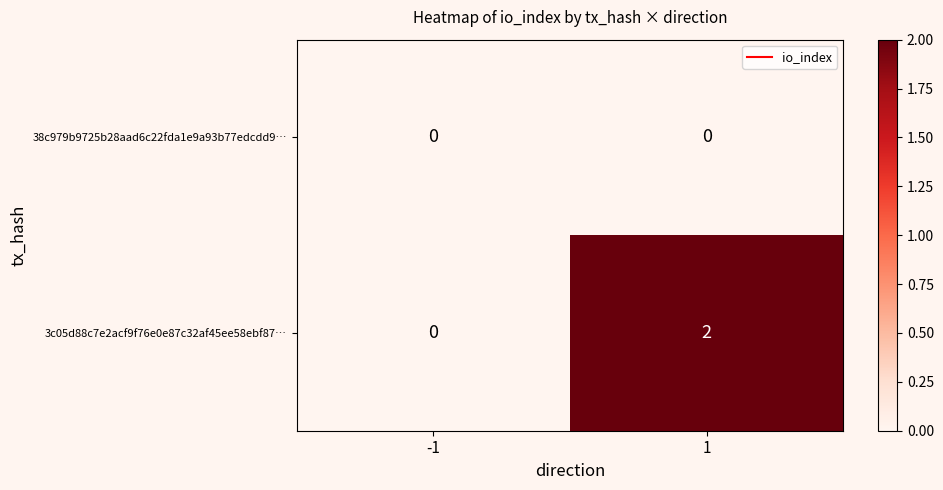

Rank the series at 1 from lowest to highest value.

38c979b9725b28aad6c22fda1e9a93b77edcdd9…, 3c05d88c7e2acf9f76e0e87c32af45ee58ebf87…